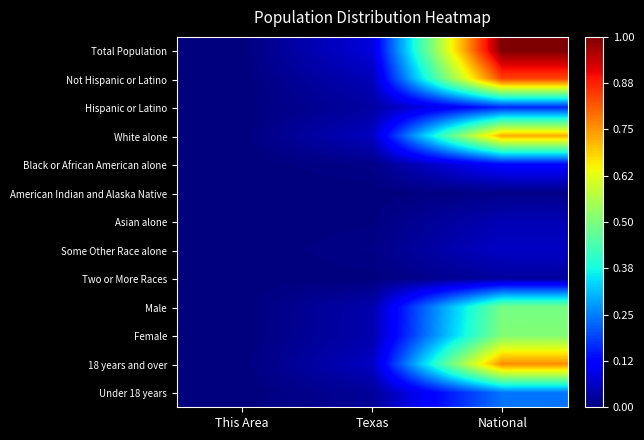

Between This Area and National, which is larger?

National